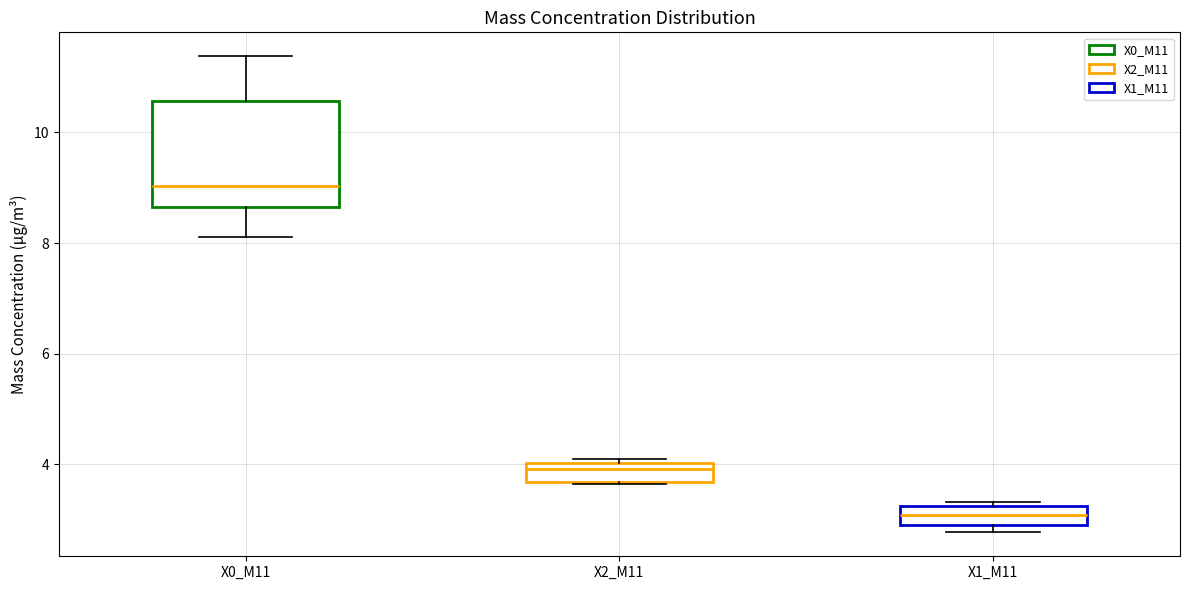

Reading left to right, transcribe this box plot: for each box, give where its median line is, the range the box spans, and where its two whiskers end, as read against the y-axis. The values are not printed on the chart, so give them approximately, as read against the axis.

X0_M11: median 9.0, box 8.6 to 10.6, whiskers 8.2 to 11.4
X2_M11: median 4.0 (just below the box's upper edge), box 3.6 to 4.0, whiskers 3.6 to 4.2
X1_M11: median 3.0 (inside the box), box 3.0 to 3.2, whiskers 2.8 to 3.4